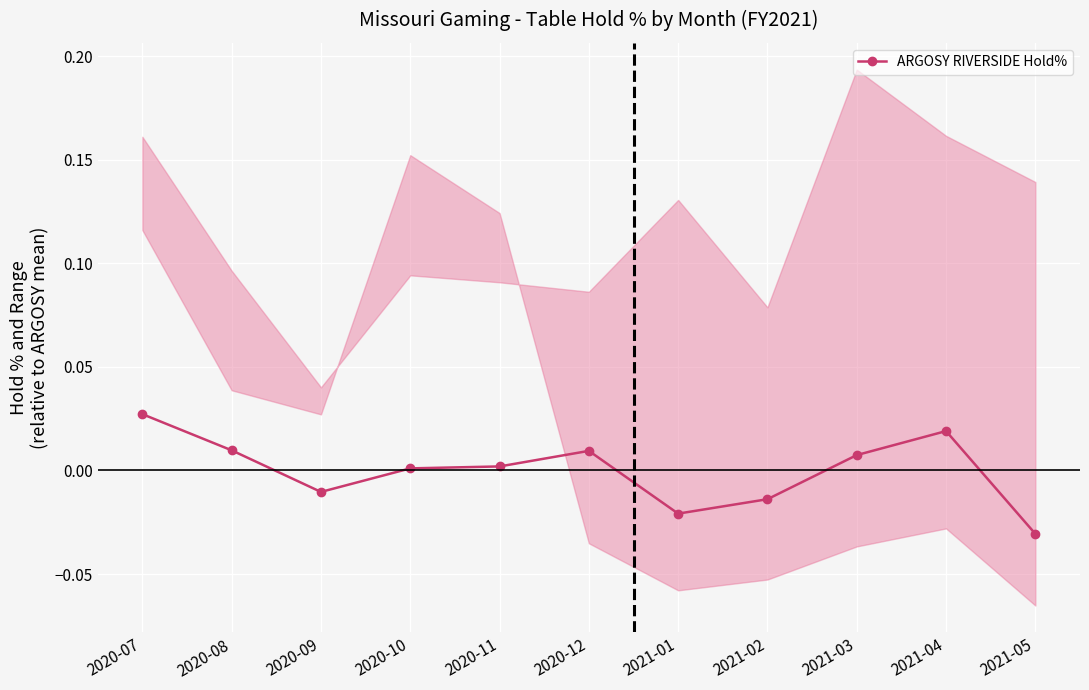

How many values are below 0?

4